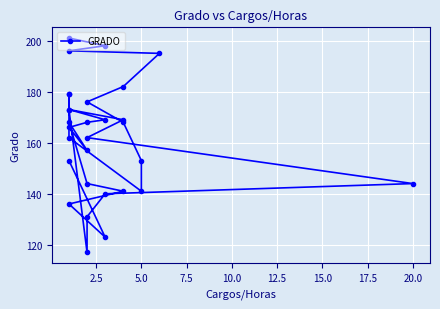

The chart shows a value of 75 at 21. True or false?

False